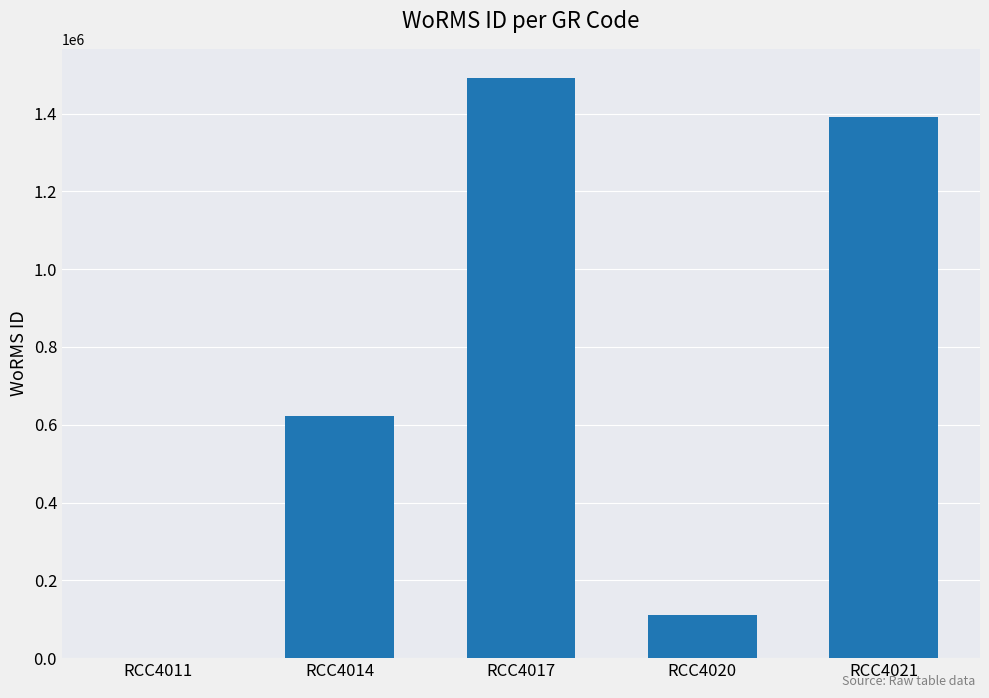

Reading left to right, extract all data points from this chart.

RCC4011=0	RCC4014=623650	RCC4017=1491877	RCC4020=110335	RCC4021=1391356